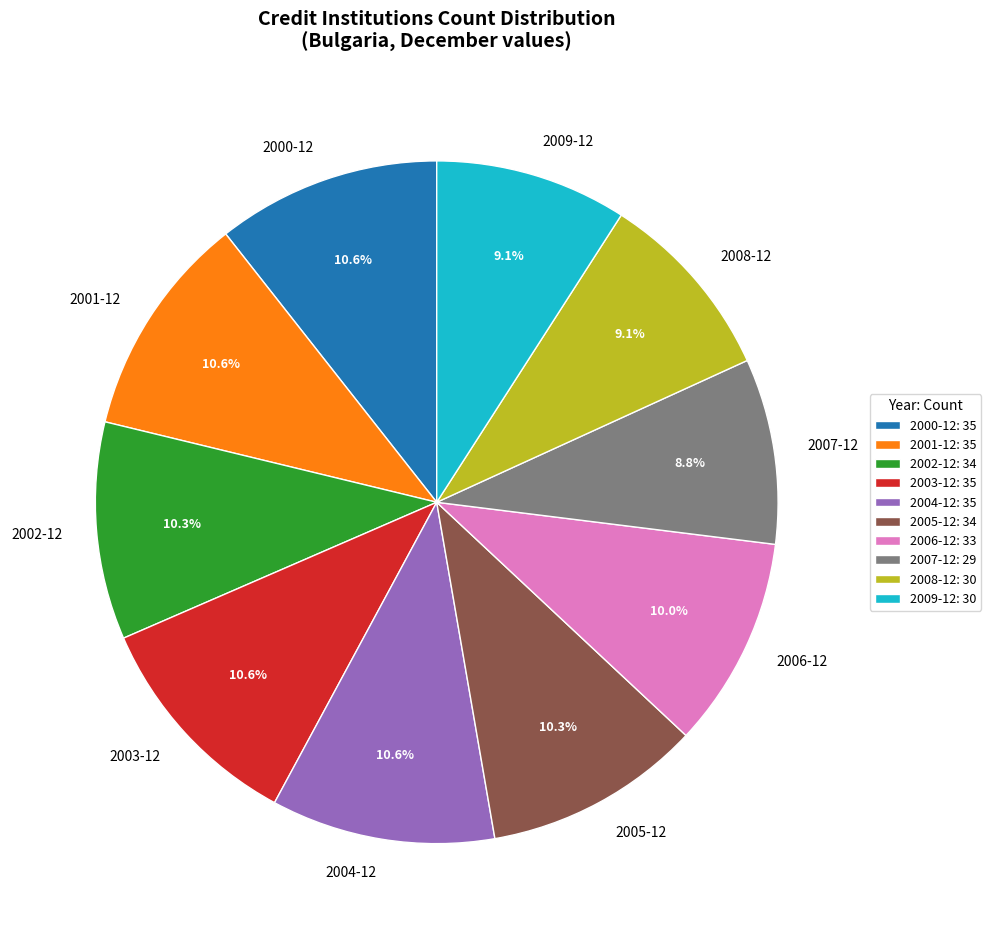

How many slices are in this pie chart?

10